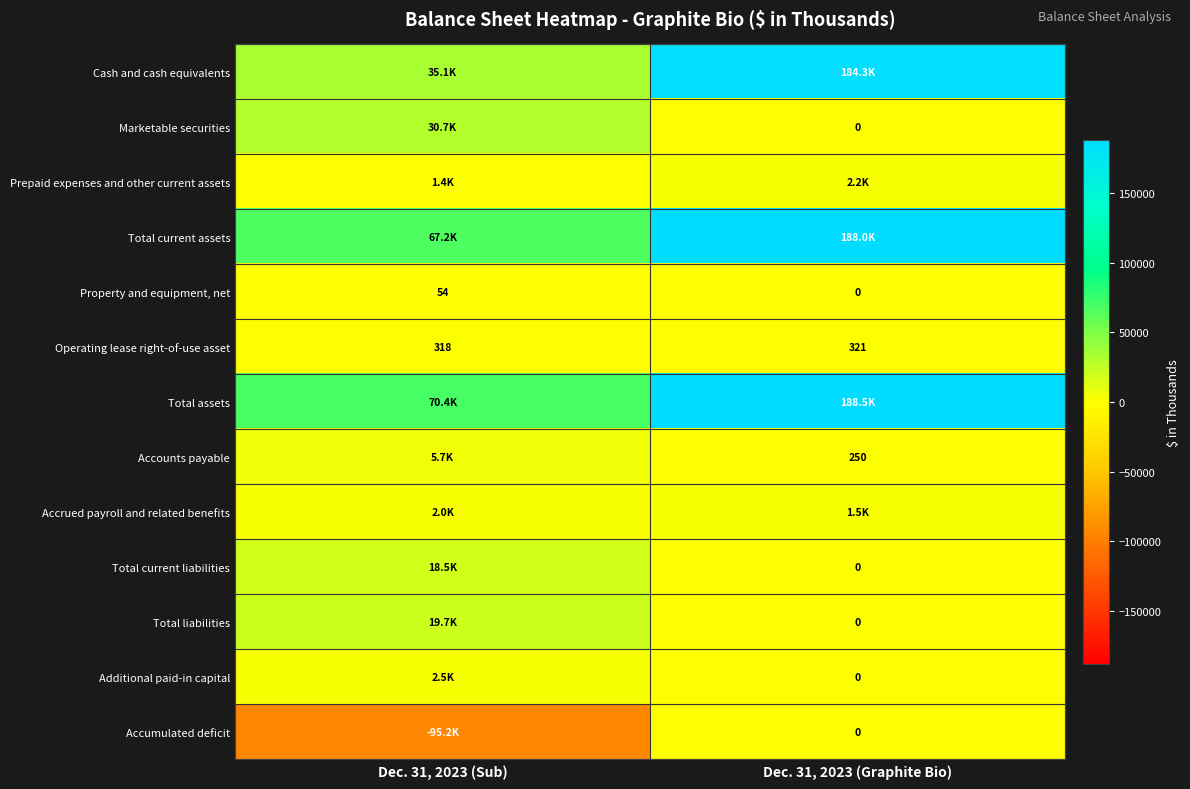

At which label is Operating lease right-of-use asset closest to 319?

Dec. 31, 2023 (Sub)